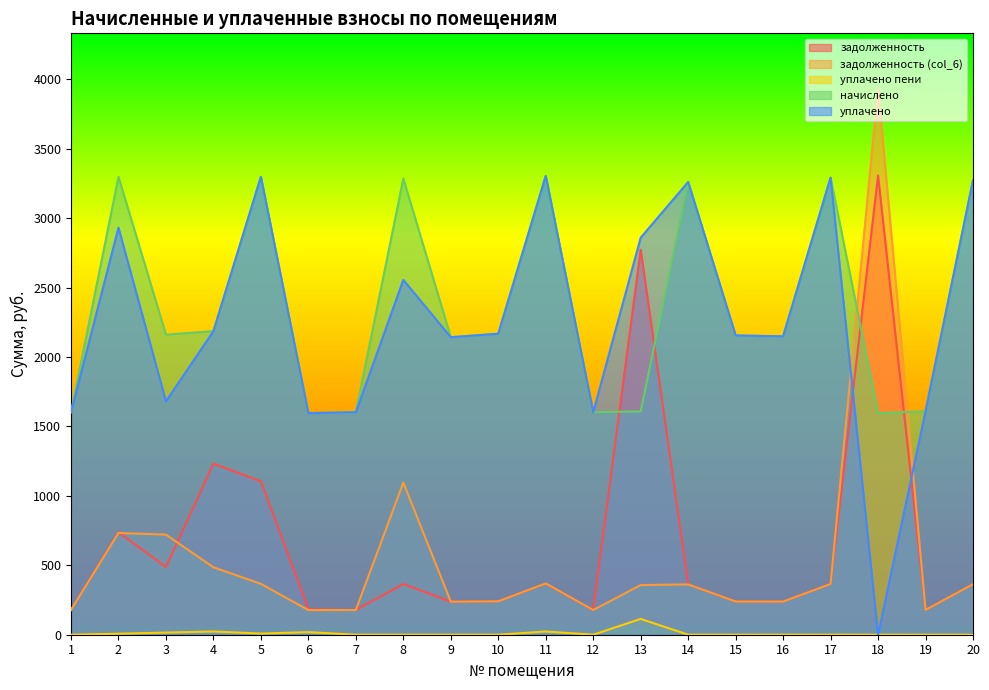

What is the value of the задолженность (col_6) point at the 4th from the left?

485.8